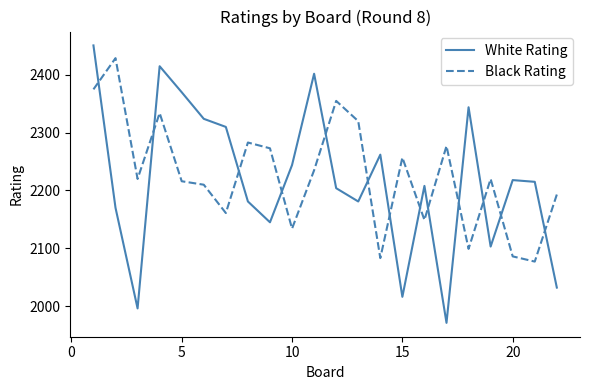

What are all the series names shown in the legend?

White Rating, Black Rating